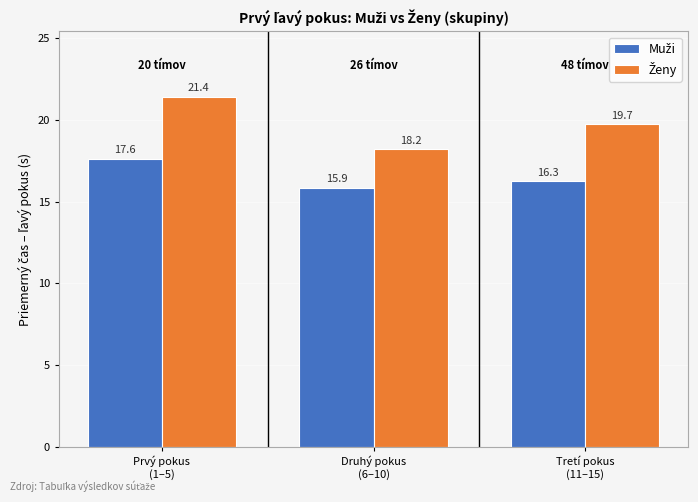

At how many categories does at least one series exceed 17?

3